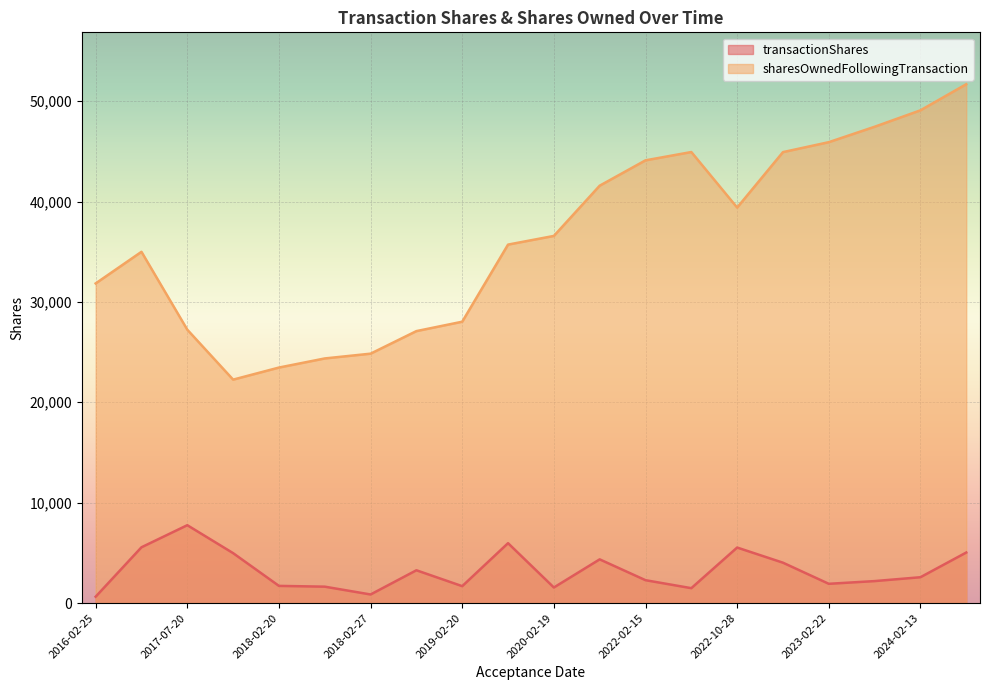

Rank the series at 2024-02-09 from highest to lowest value.

sharesOwnedFollowingTransaction, transactionShares